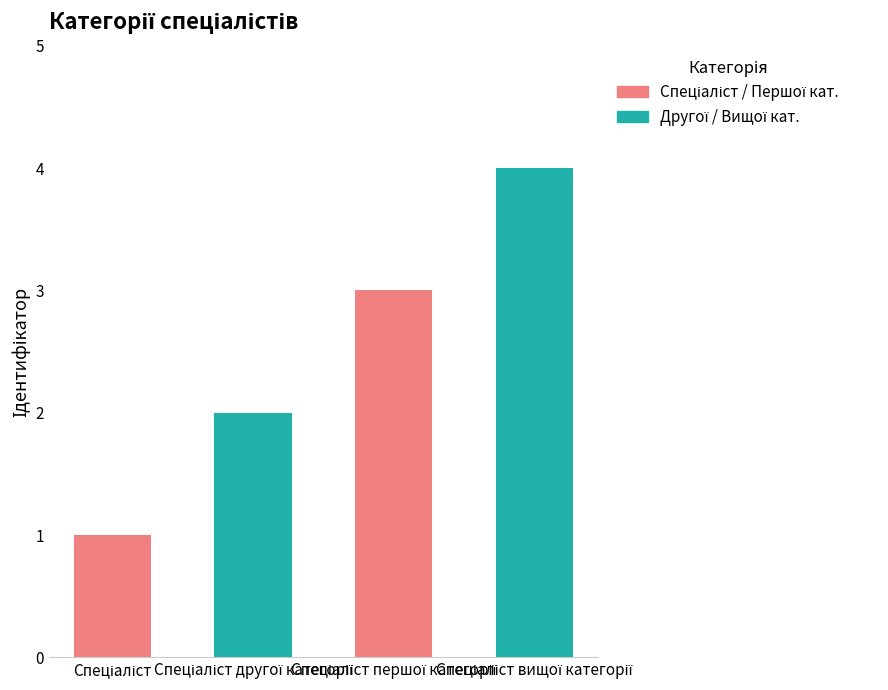

Which label corresponds to the largest value in the chart?

Спеціаліст вищої категорії